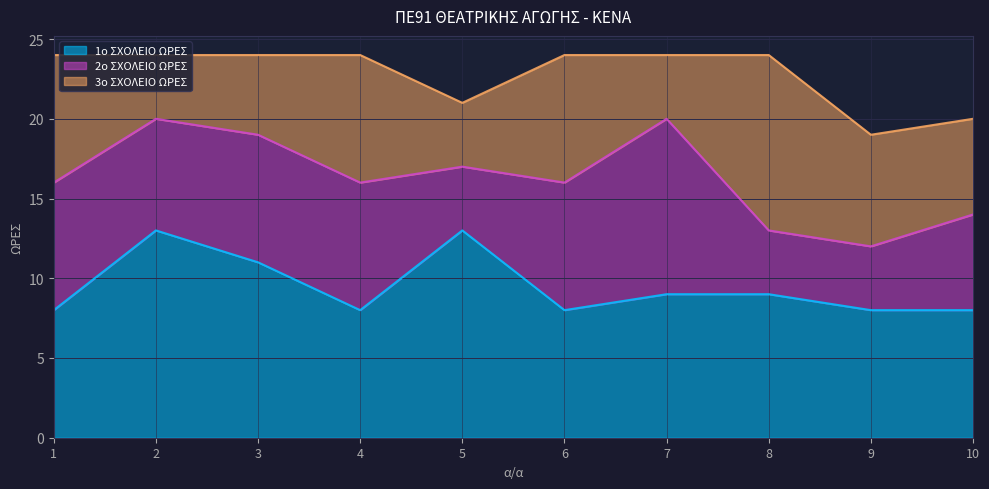

True or false: 2ο ΣΧΟΛΕΙΟ ΩΡΕΣ and 1ο ΣΧΟΛΕΙΟ ΩΡΕΣ intersect in this chart.

True